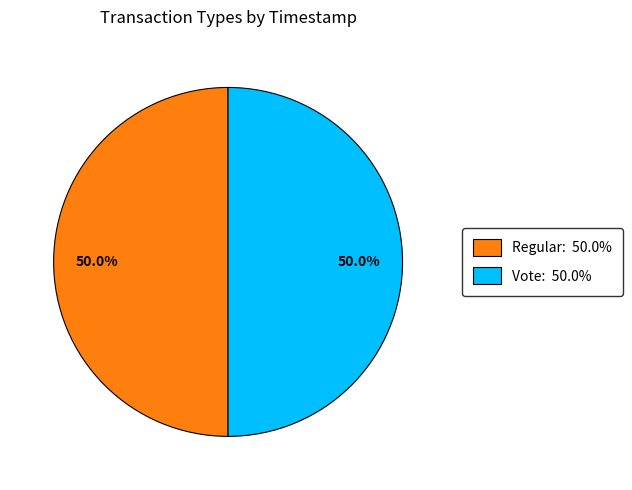

Is it true that Regular is 64% of the pie?

False